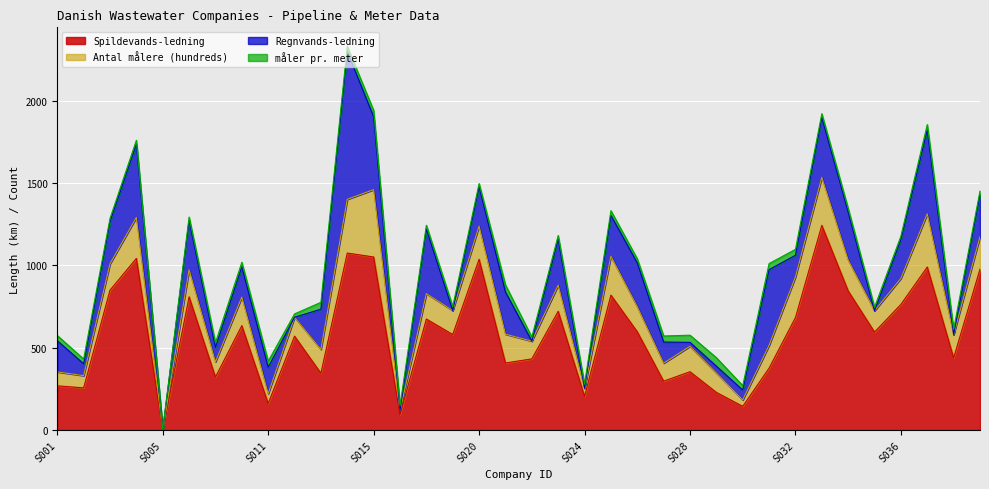

Where is the first local maximum for Spildevands-ledning?

S004